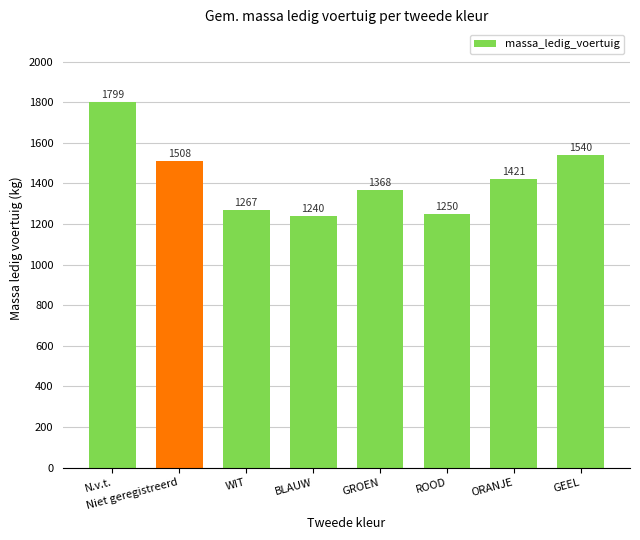

Reading right to left, what are all the values shown in this chart?

GEEL=1540	ORANJE=1421	ROOD=1250	GROEN=1368	BLAUW=1240	WIT=1267	Niet geregistreerd=1508	N.v.t.=1799